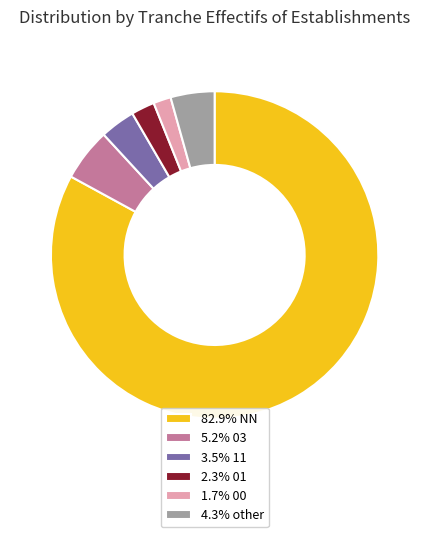

What is the ratio of the value at 5.2% 03 to the value at 1.7% 00?

3.0